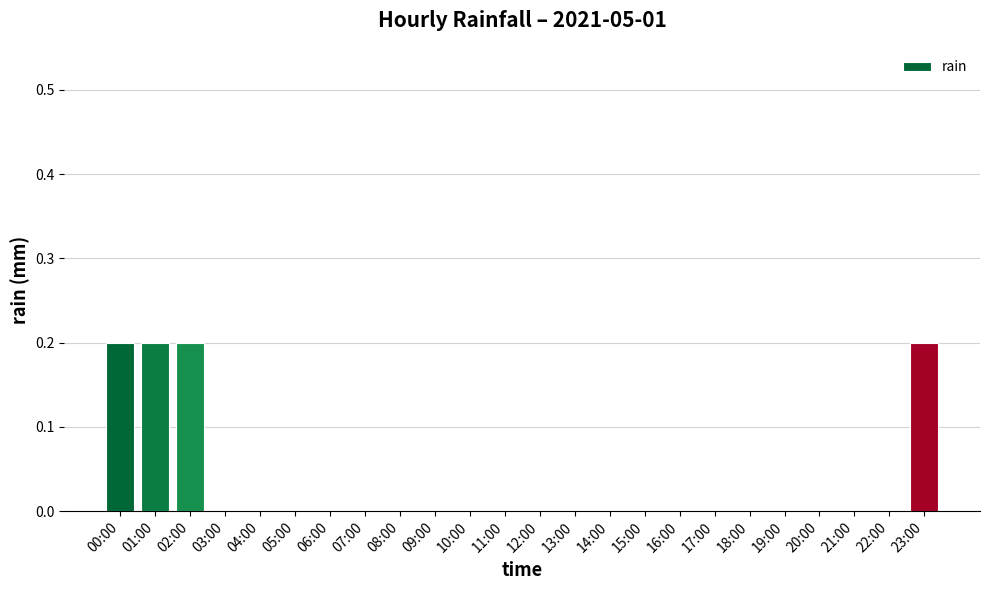

The value at 22:00 is 0.0. True or false?

True